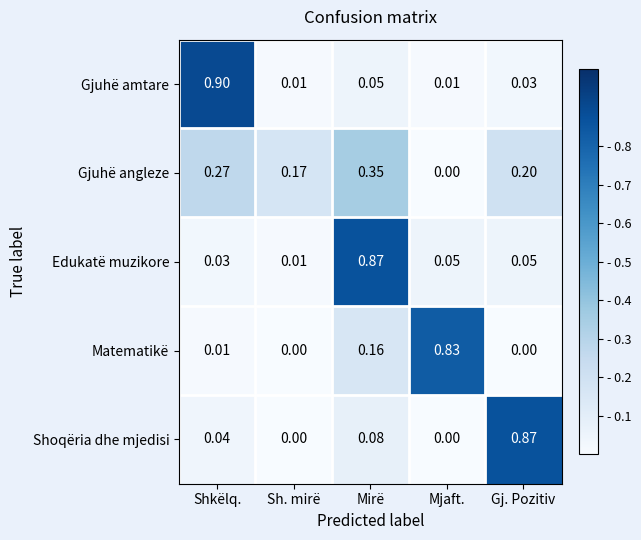

Is the value of Gjuhë amtare at Mjaft. greater than the value of Gjuhë angleze at Sh. mirë?

No